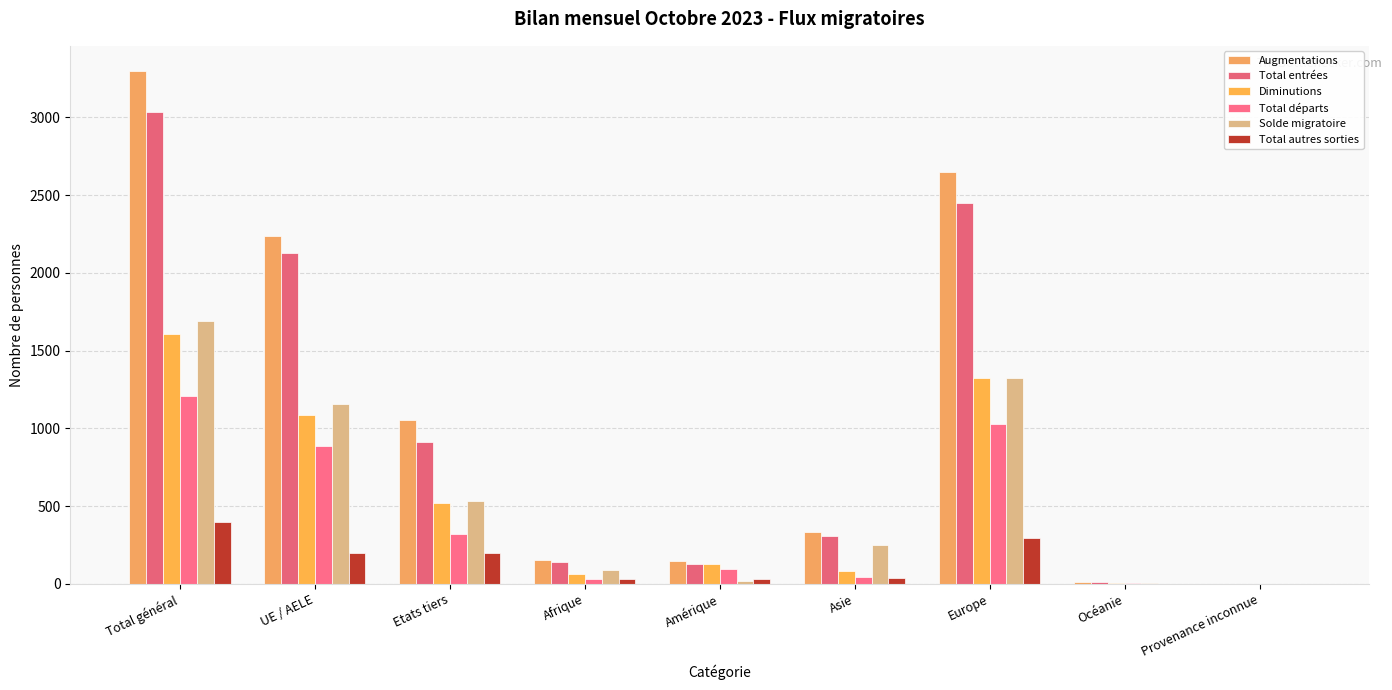

Reading right to left, what are all the values shown in this chart?

Augmentations: 2	10	2650	334	147	152	1055	2240	3295
Total entrées: 2	10	2448	310	129	138	910	2127	3037
Diminutions: 0	7	1324	82	128	64	519	1086	1605
Total départs: 0	7	1027	45	95	34	321	887	1208
Solde migratoire: 2	3	1326	252	19	88	536	1154	1690
Total autres sorties: 0	0	297	37	33	30	198	199	397